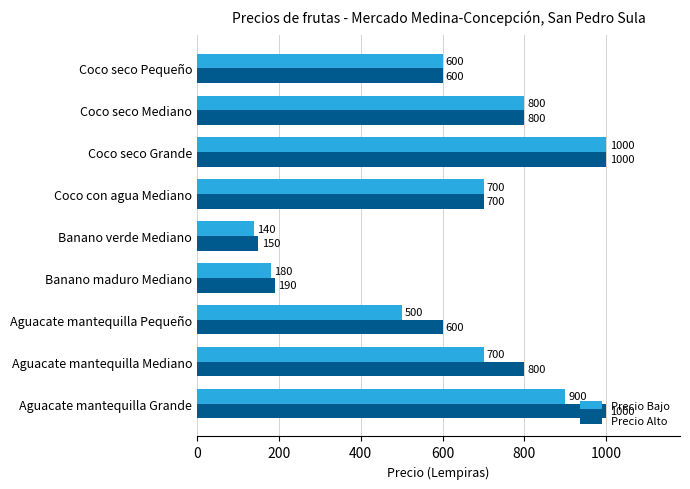

What is the maximum value for Precio Alto?

1000